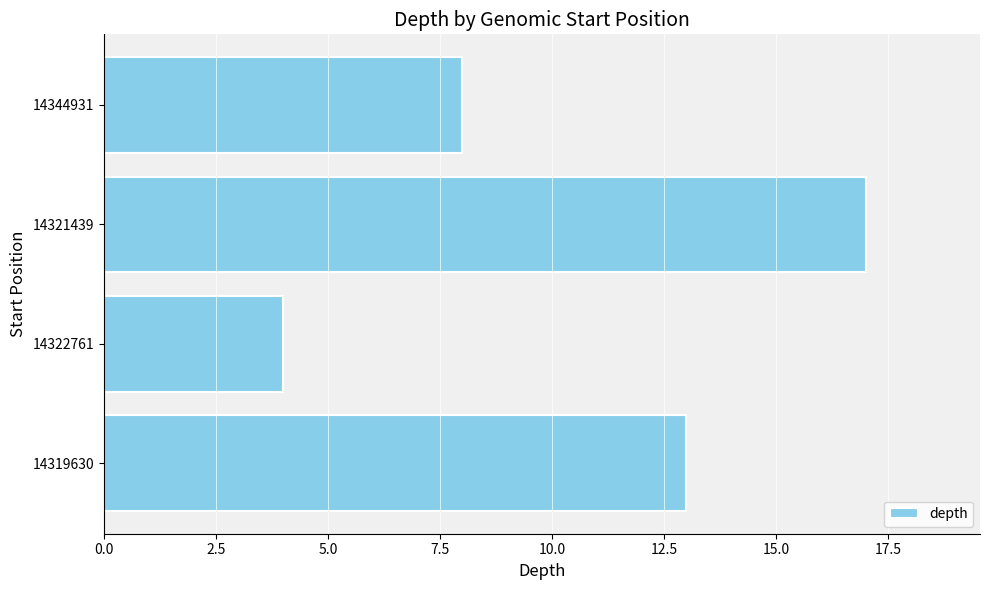

Approximately how many times larger is the value at 14344931 compared to 14319630?

0.6